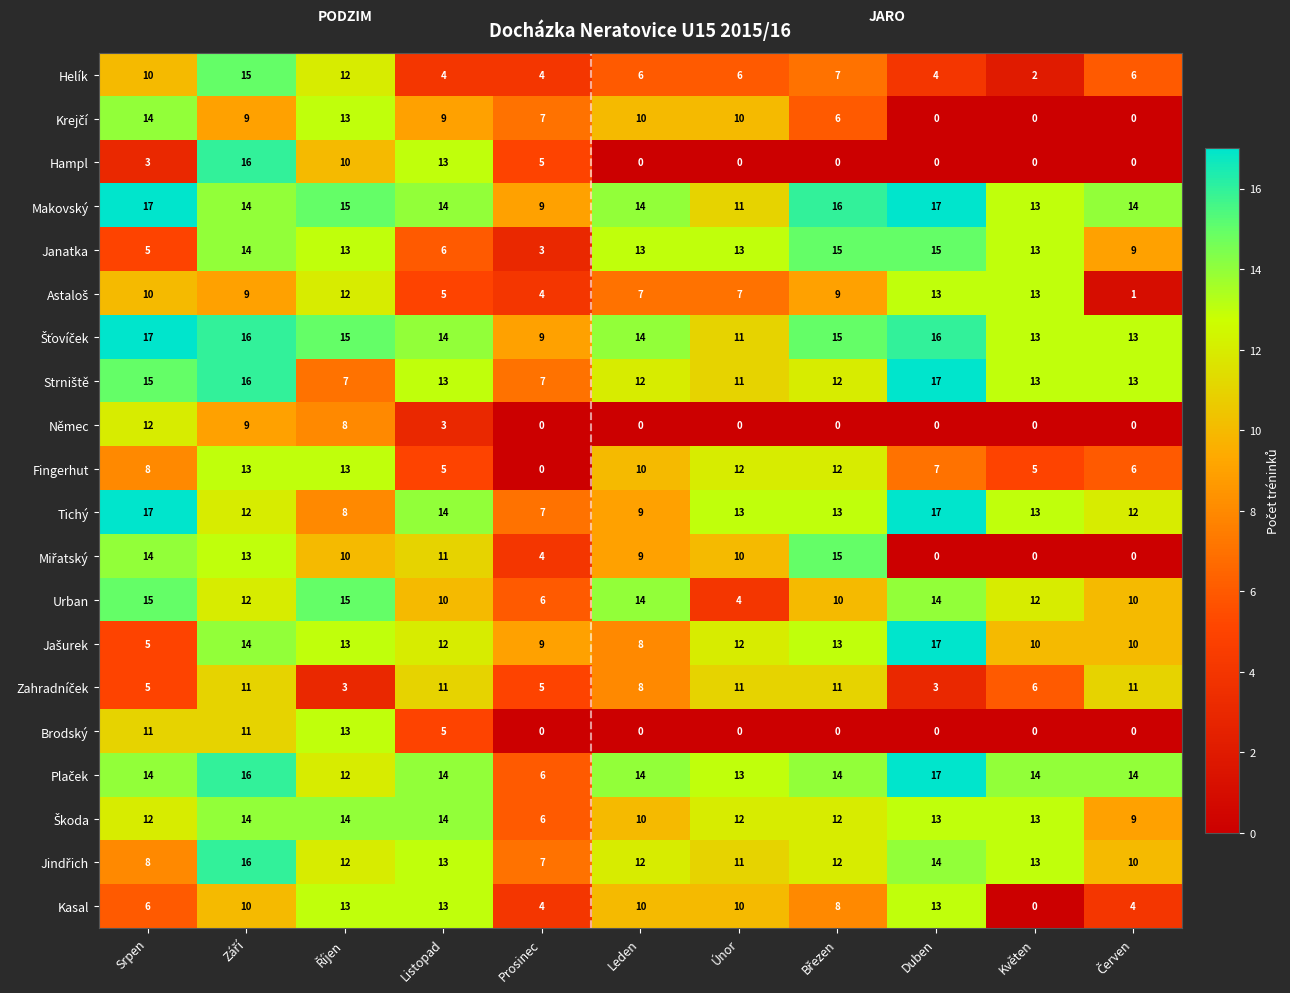

Where is Brodský nearest to the value 6?

Listopad